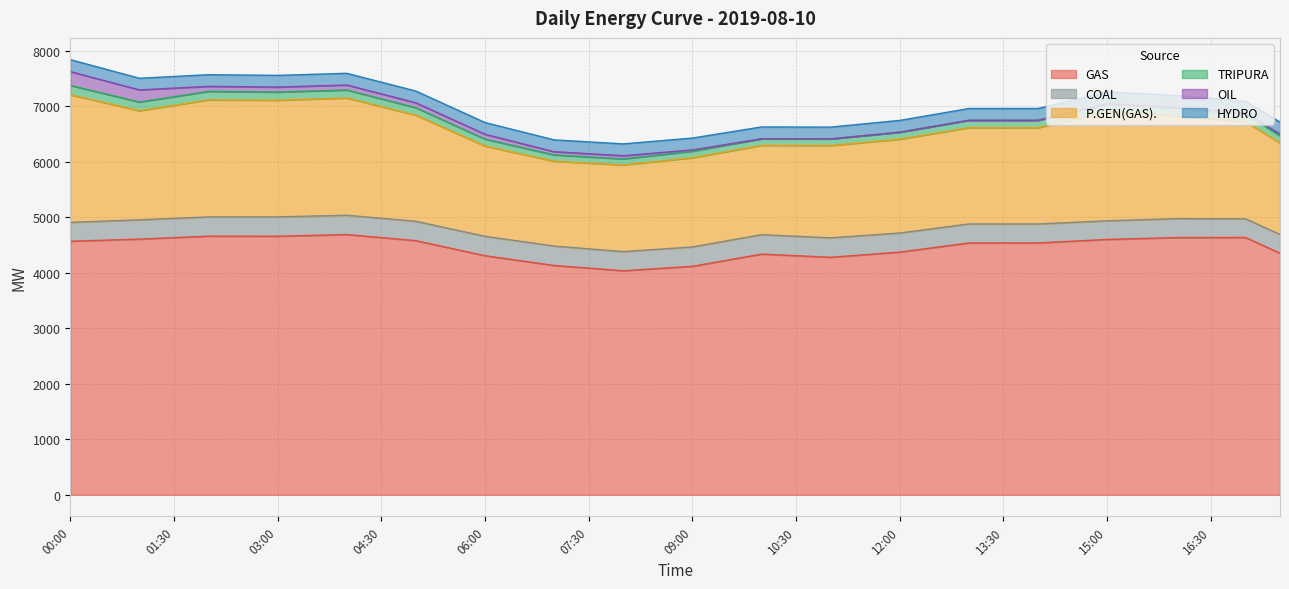

How many lines are shown in the chart?

6